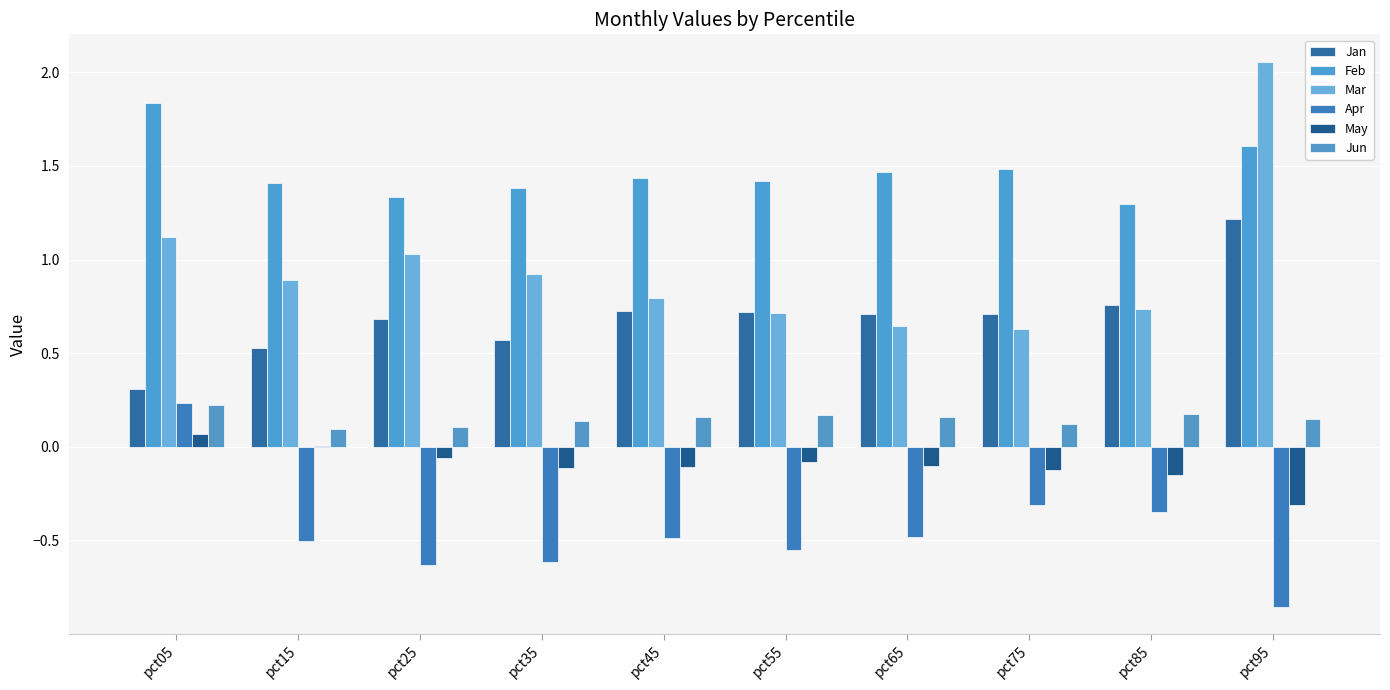

Between pct15 and pct55, which is larger?

pct55